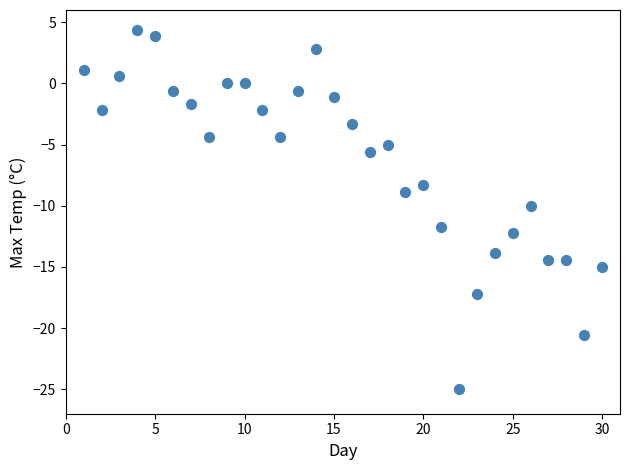

What is the range of X values (max minus min)?

29.0